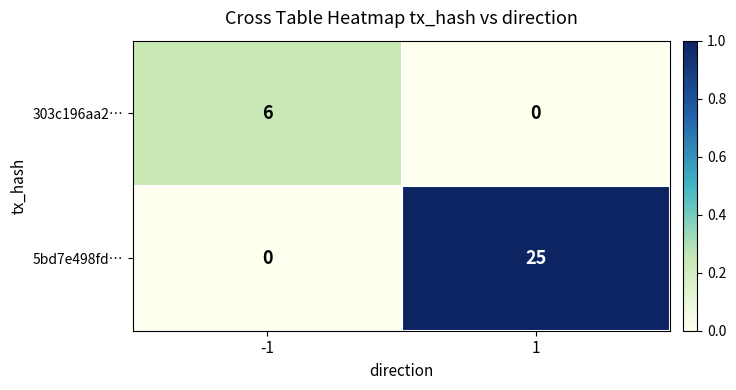

List the series in order of their overall mean, highest first.

5bd7e498fd…, 303c196aa2…